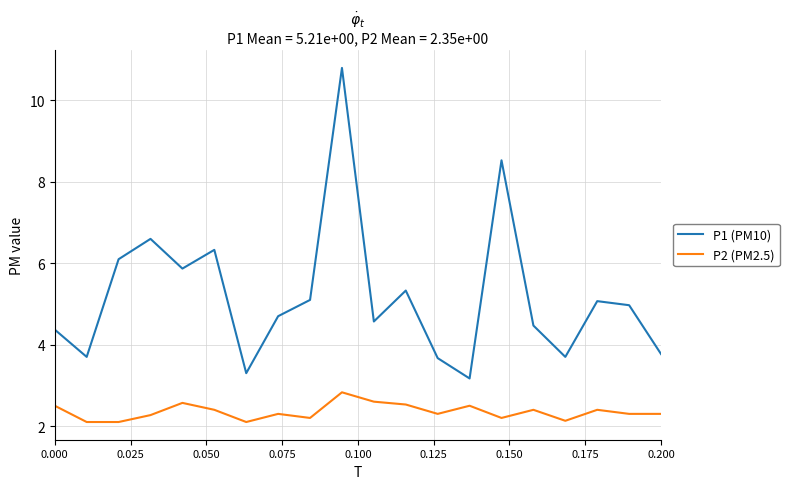

What is the smallest value displayed?

2.1